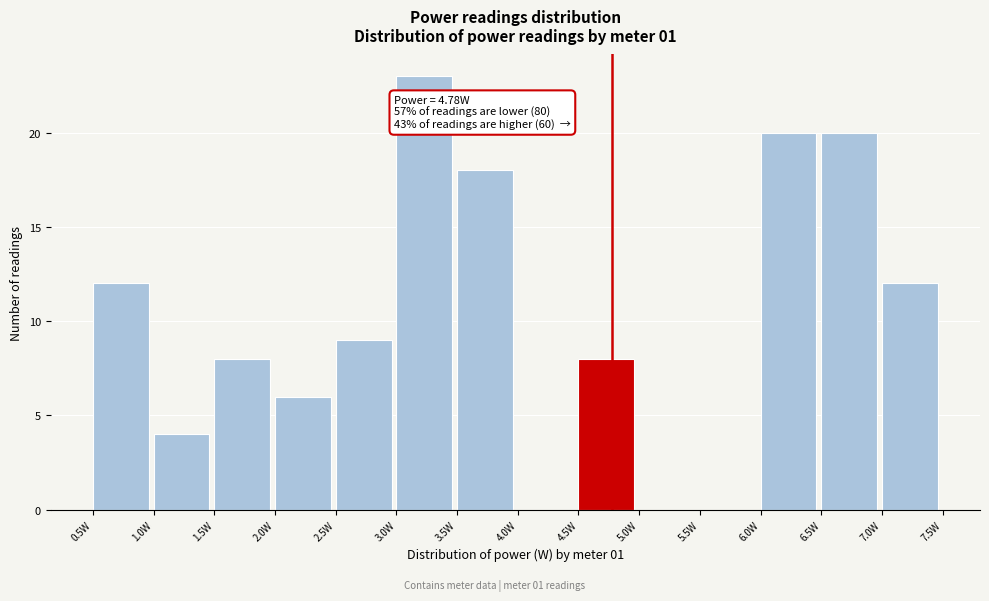

Which range on the x-axis has the tallest bar?

3.0 to 3.5